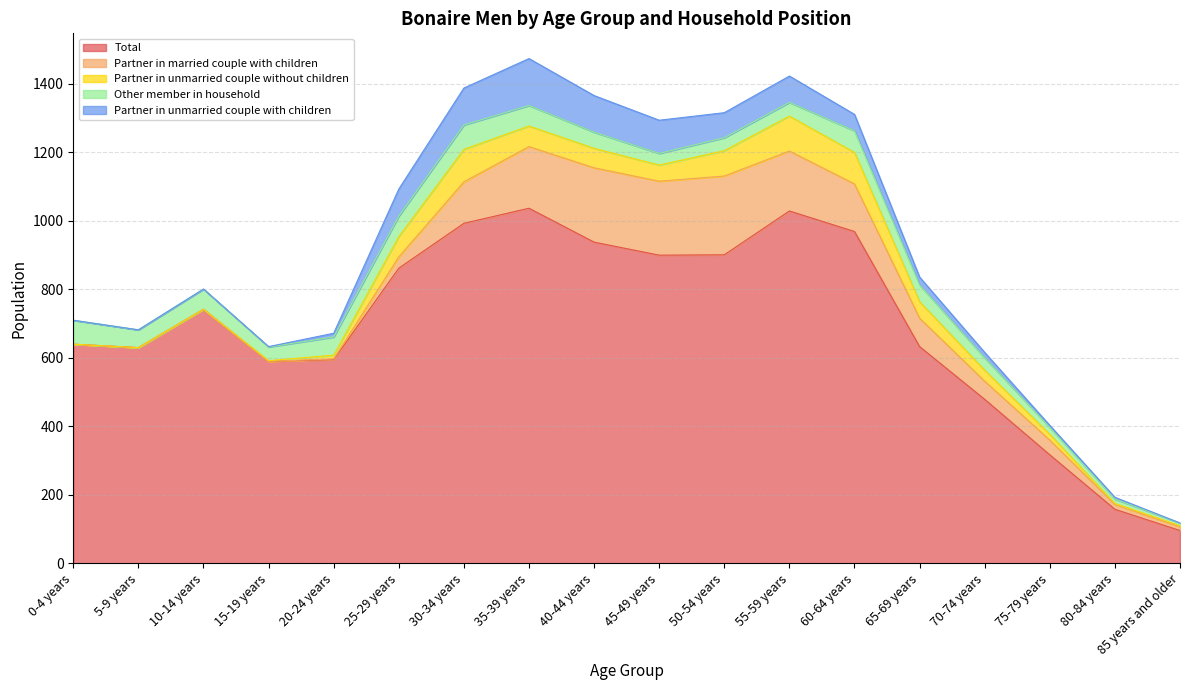

What position from the left is 70-74 years?

15